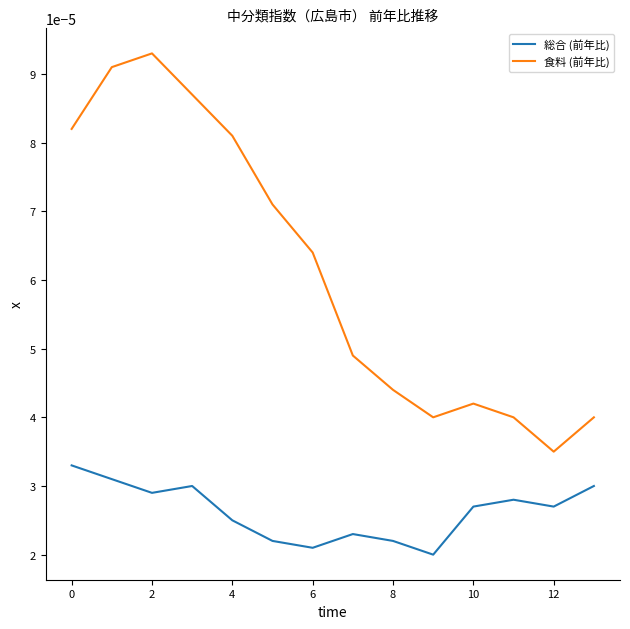

Rank the series by their average value, from lowest to highest.

総合 (前年比), 食料 (前年比)